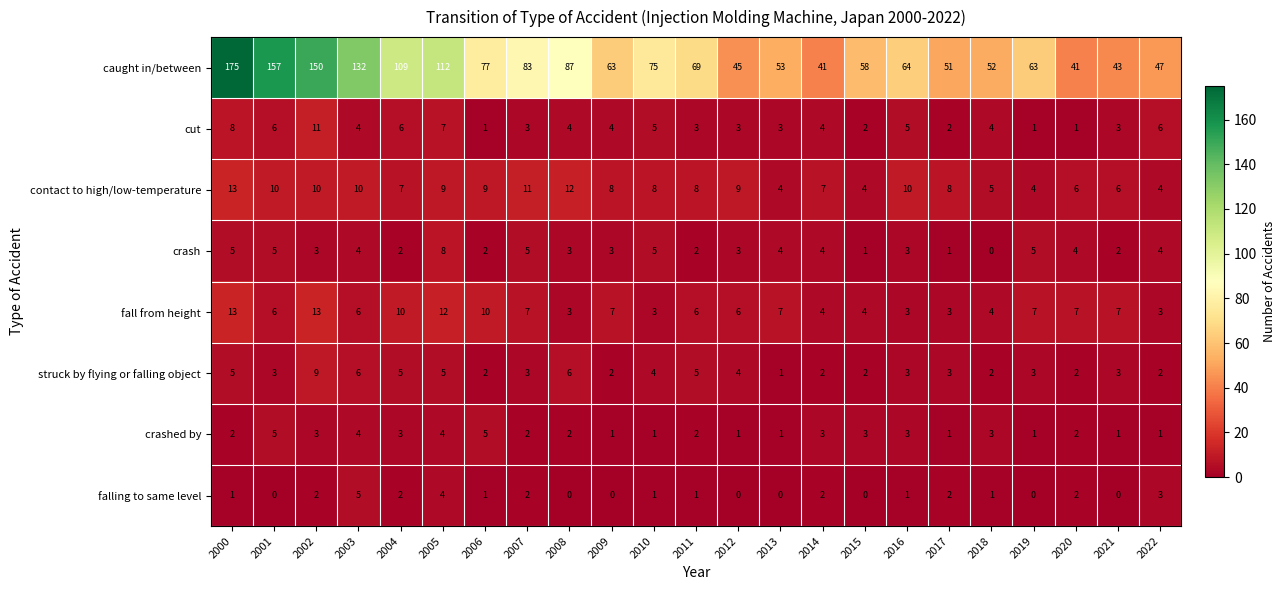

How many categories are shown in the chart?

23